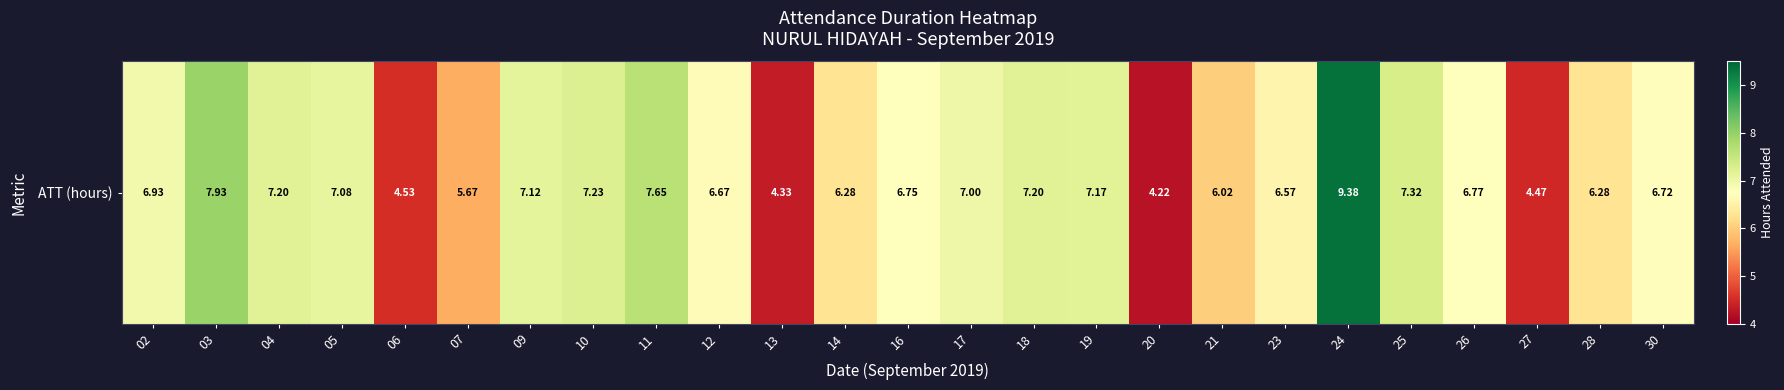

The value at 05 is 7.1. True or false?

True